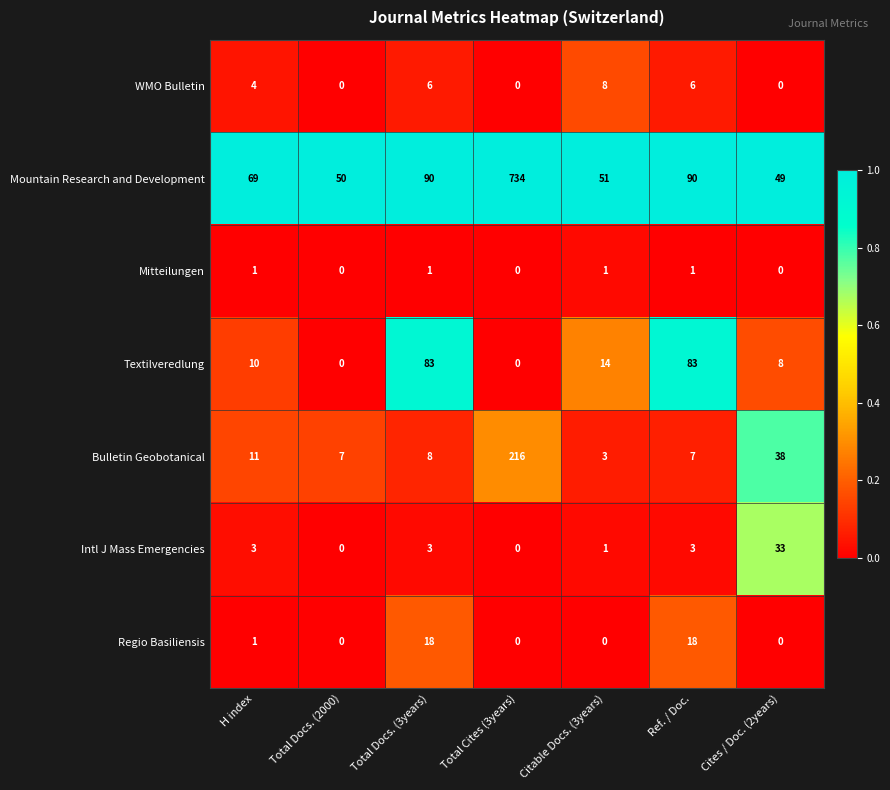

Is it true that Bulletin Geobotanical equals 301 at Total Cites (3years)?

False